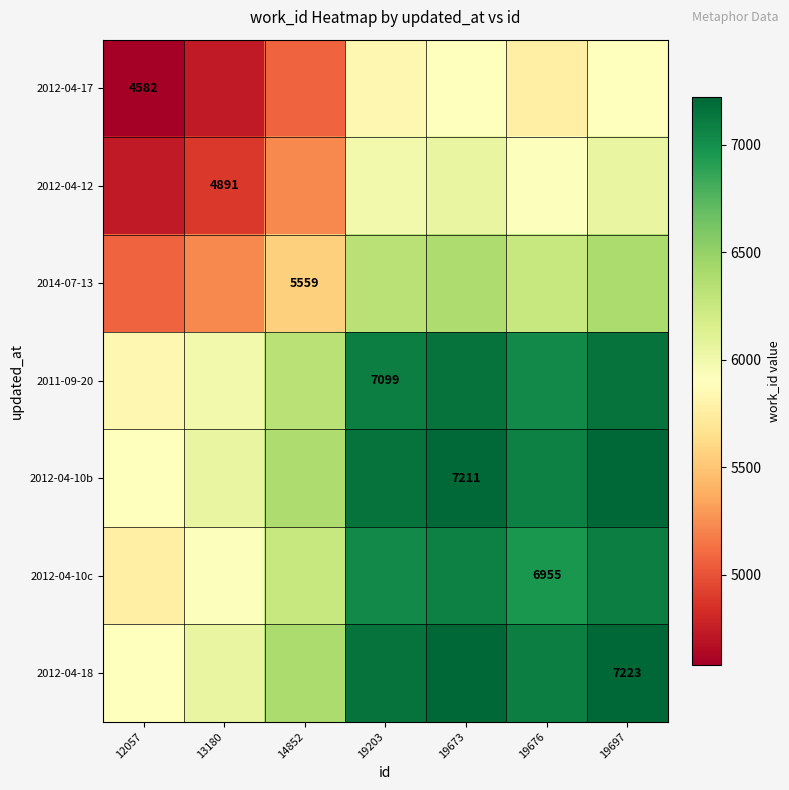

At how many categories does at least one series exceed 4788?

7